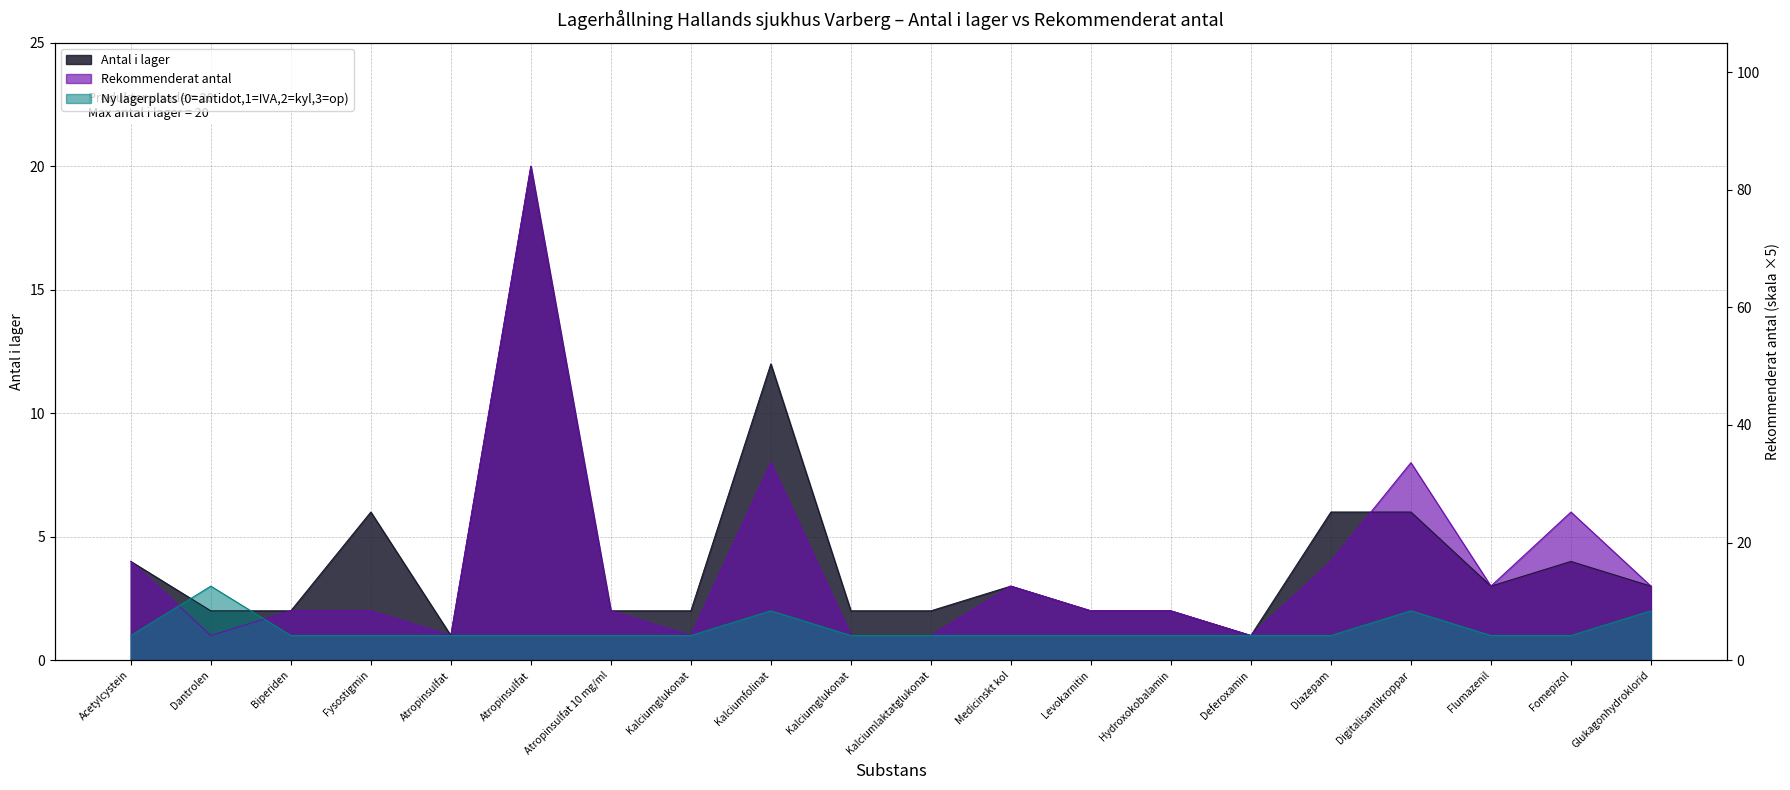

What is the label of the 4th point from the left?

Fysostigmin